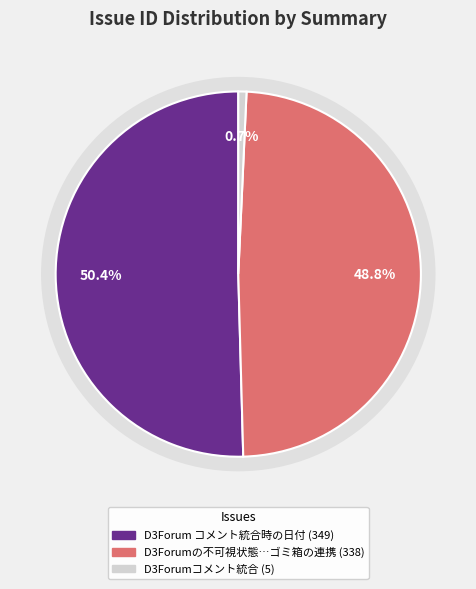

Which slice is the largest?

D3Forum コメント統合時の日付